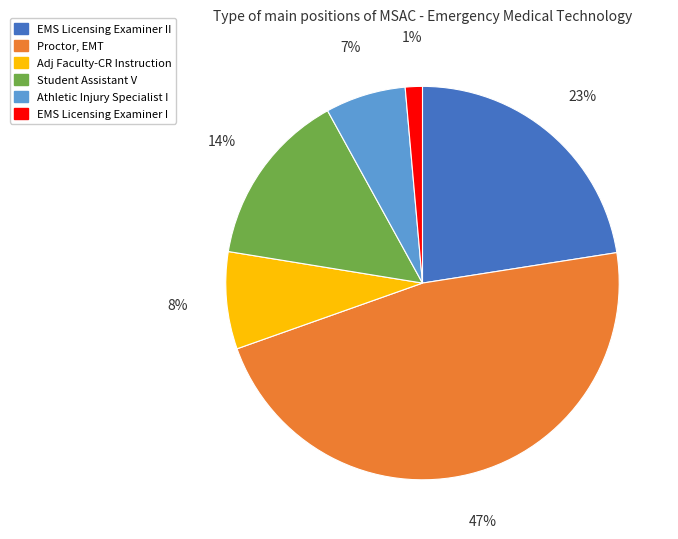

Count the number of slices in the pie.

6